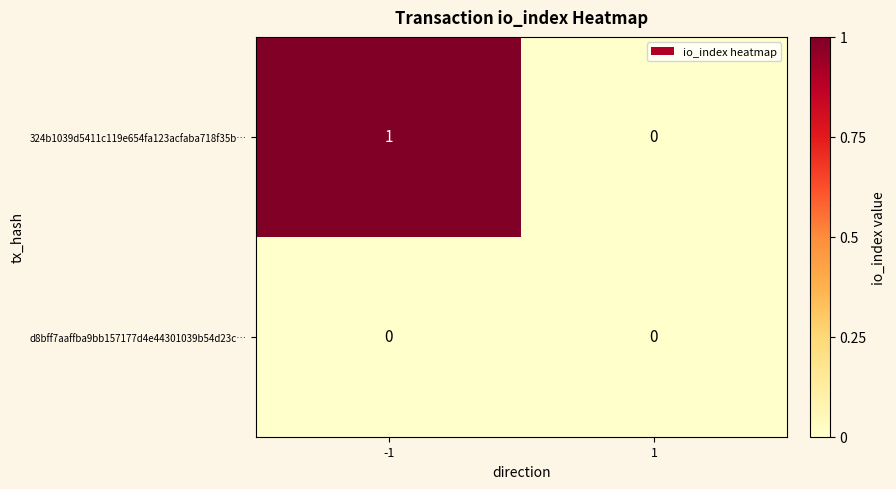

Rank the series by their average value, from highest to lowest.

324b1039d5411c119e654fa123acfaba718f35b…, d8bff7aaffba9bb157177d4e44301039b54d23c…